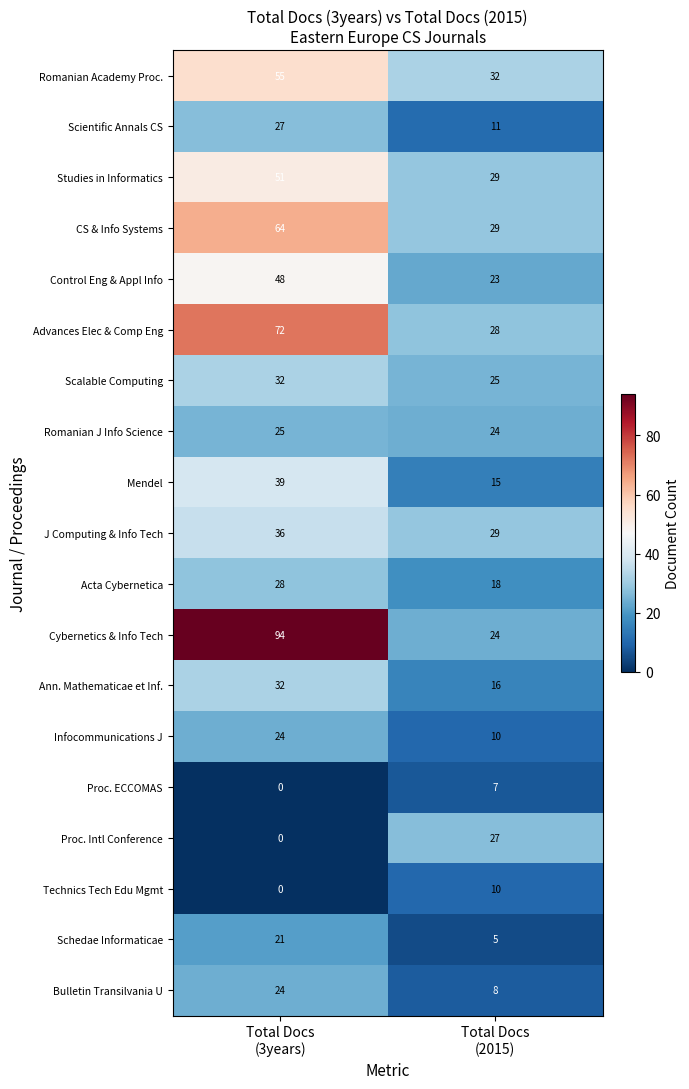

What is the greatest value displayed?

94